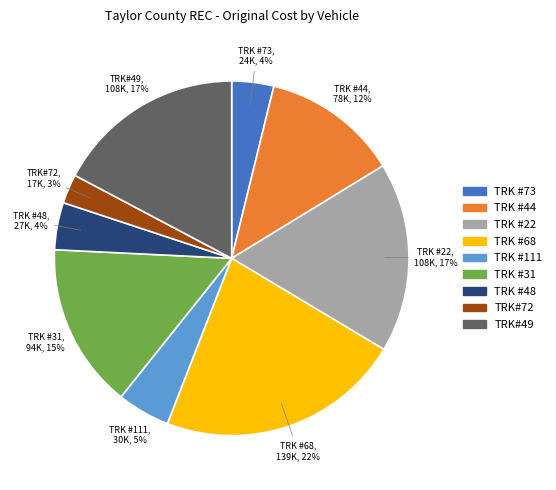

Which has a higher value, TRK#72 or TRK #44?

TRK #44